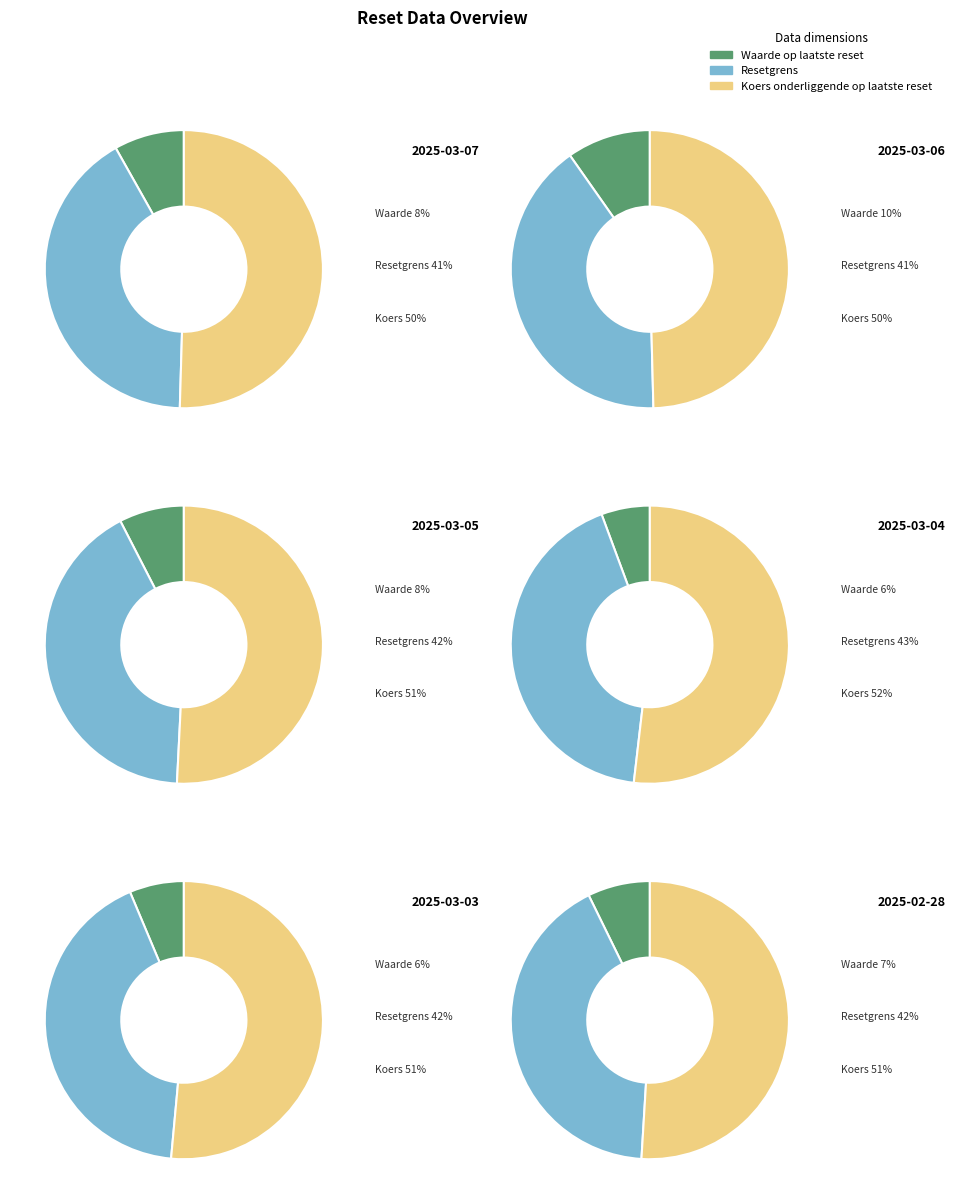

True or false: 2025-02-27 accounts for 1% of the total.

False